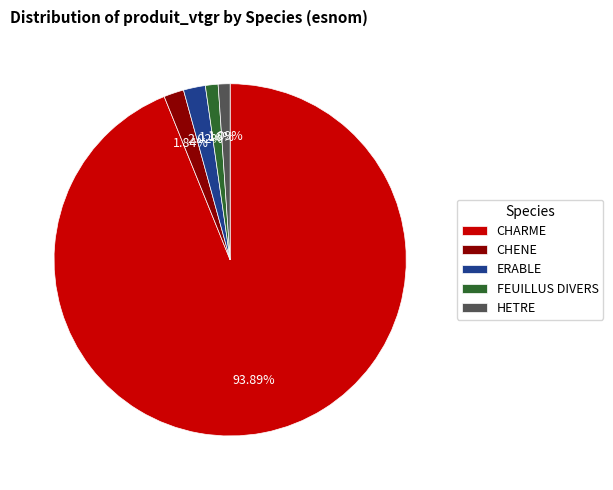

Approximately how many times larger is the value at HETRE compared to FEUILLUS DIVERS?

0.9